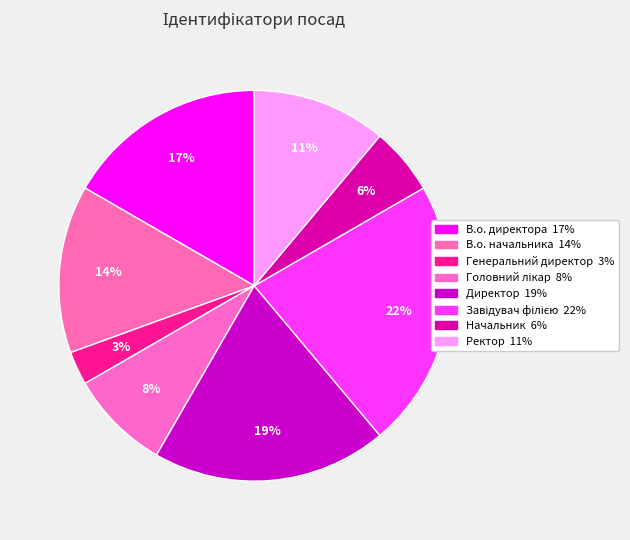

To the nearest percent, what is the average slice percentage?

12%